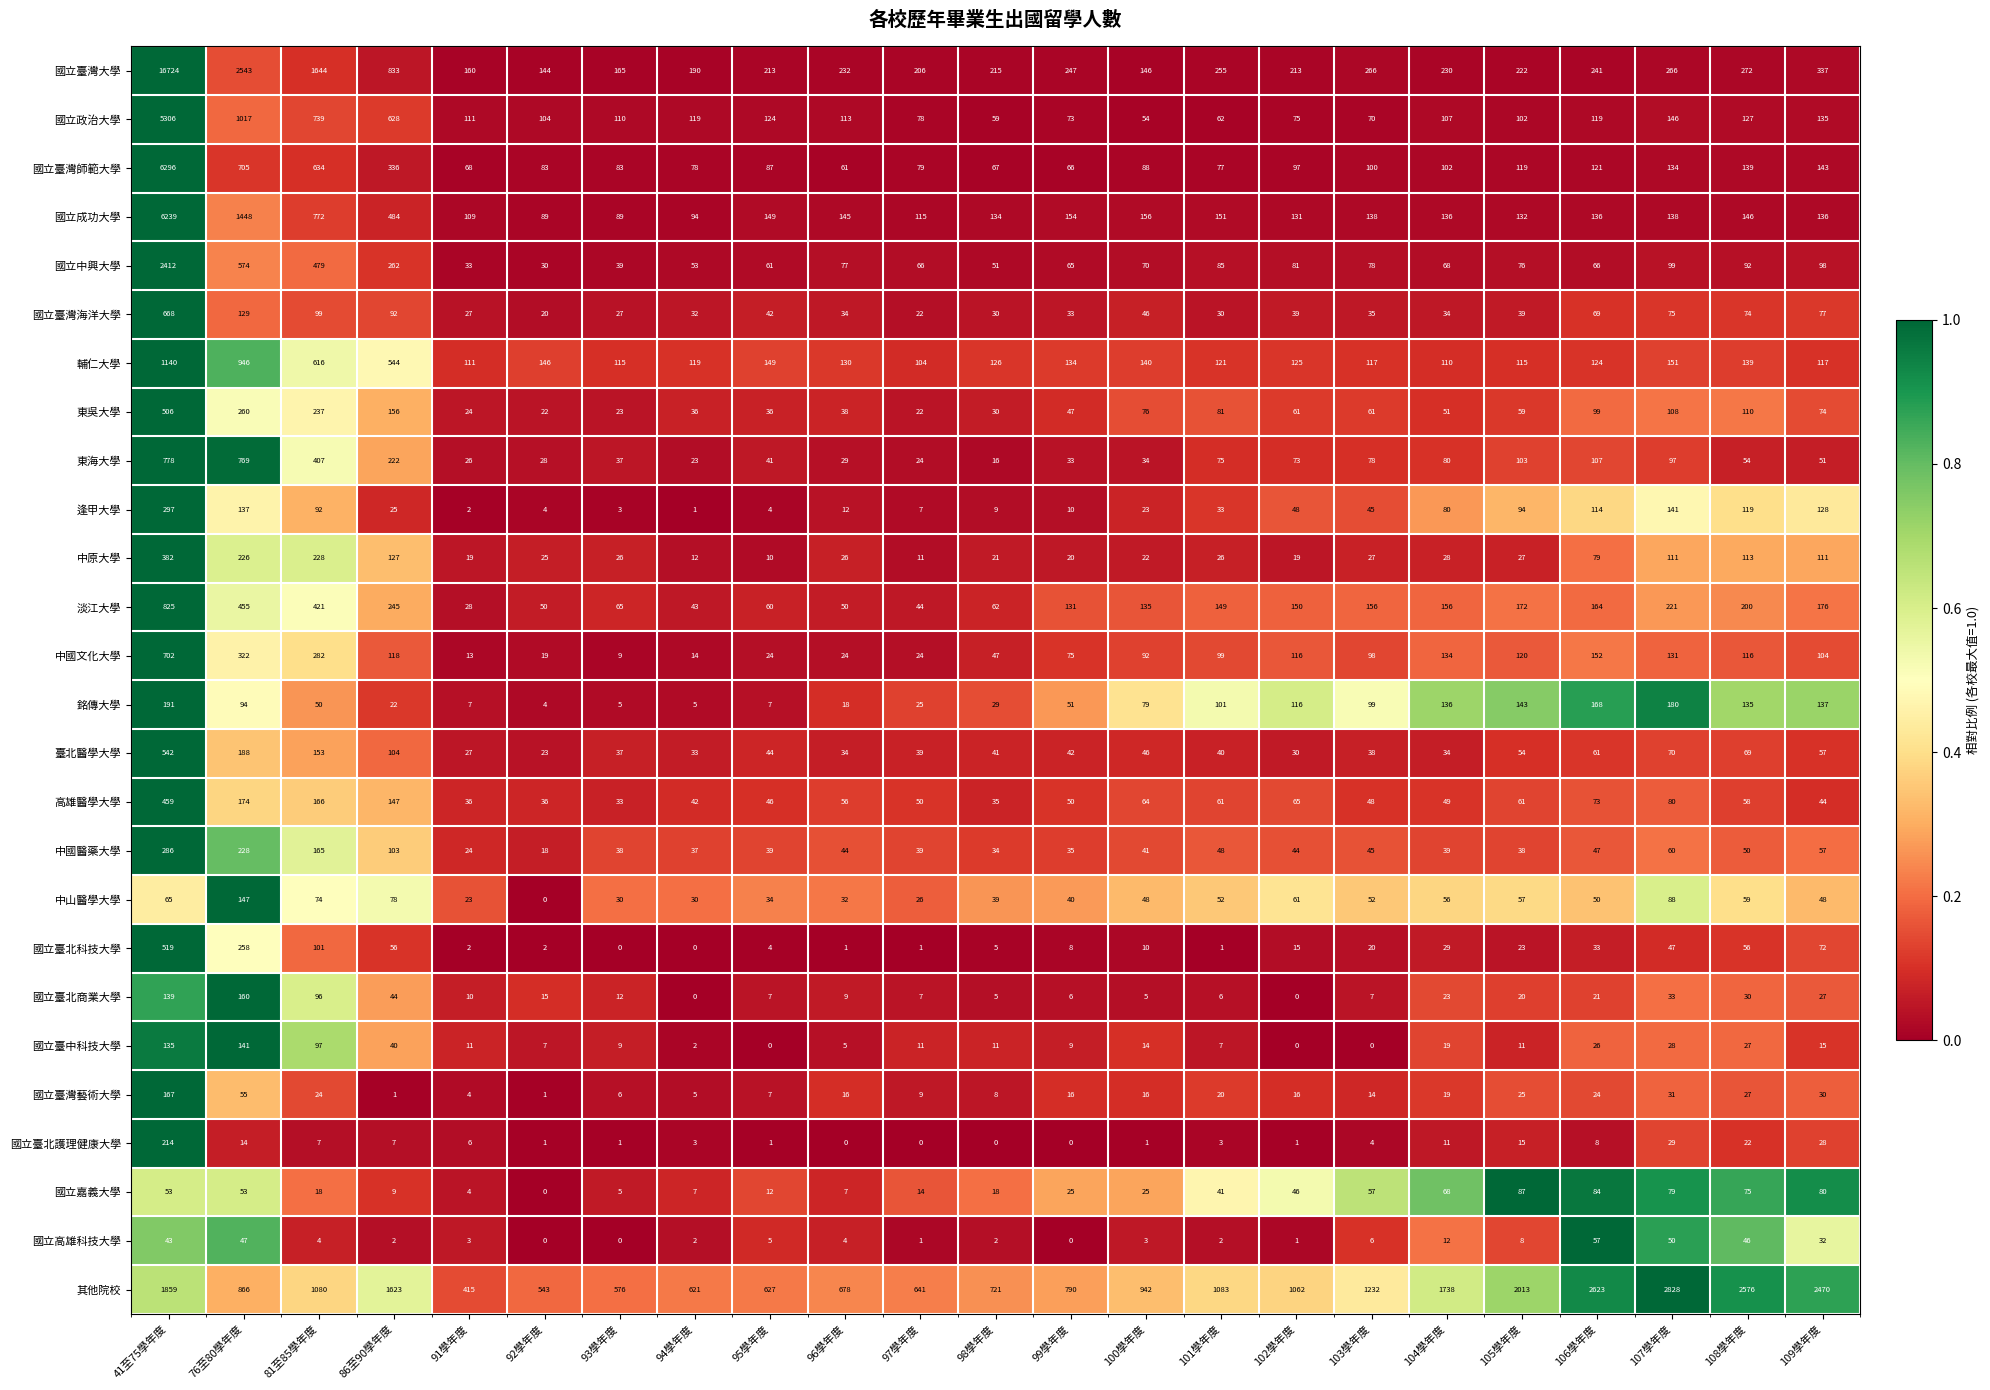

The value of 國立臺灣藝術大學 at 99學年度 is 27. True or false?

False